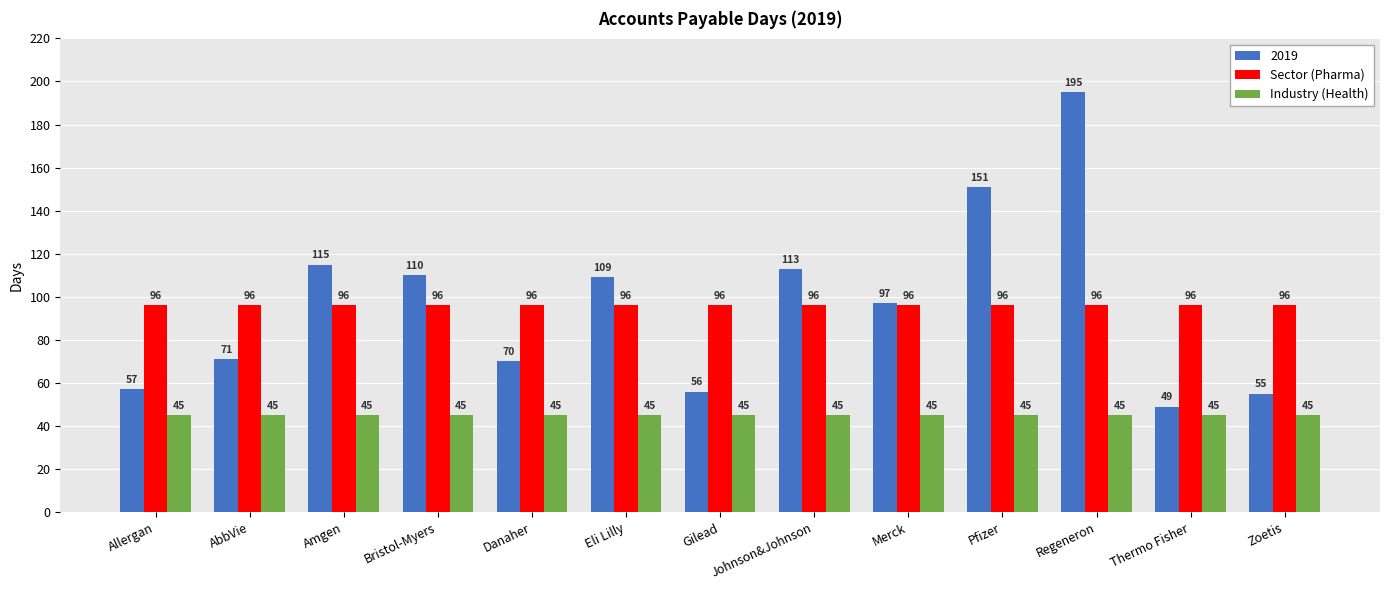

What is the spread (max minus min) of values at AbbVie?

51